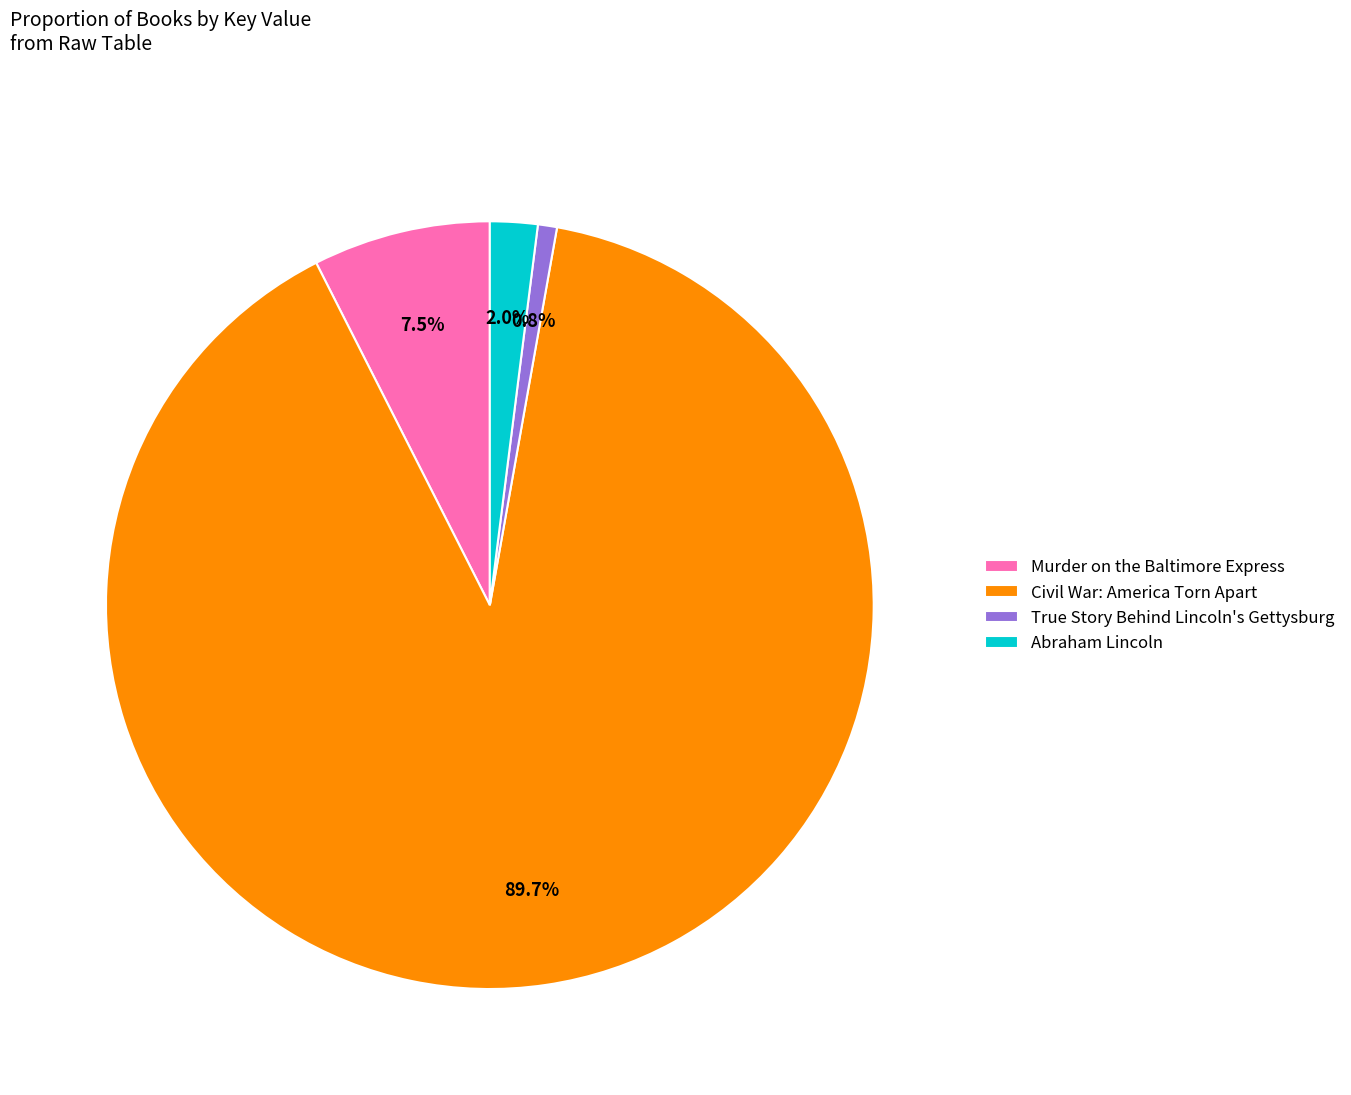

To the nearest percent, what is the difference between the largest and smallest slice percentages?

89%